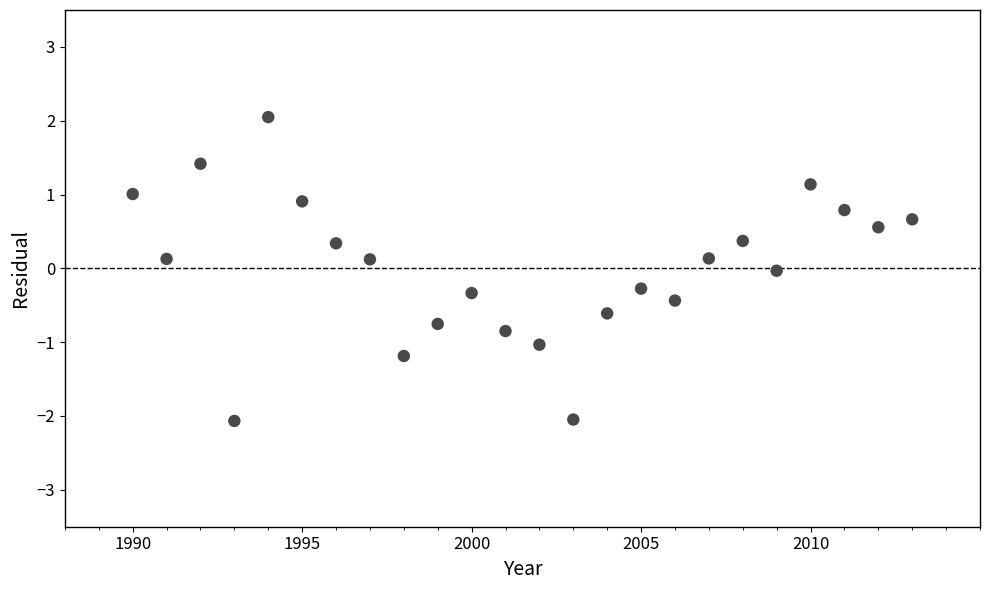

What is the range of Y values (max minus min)?

4.1